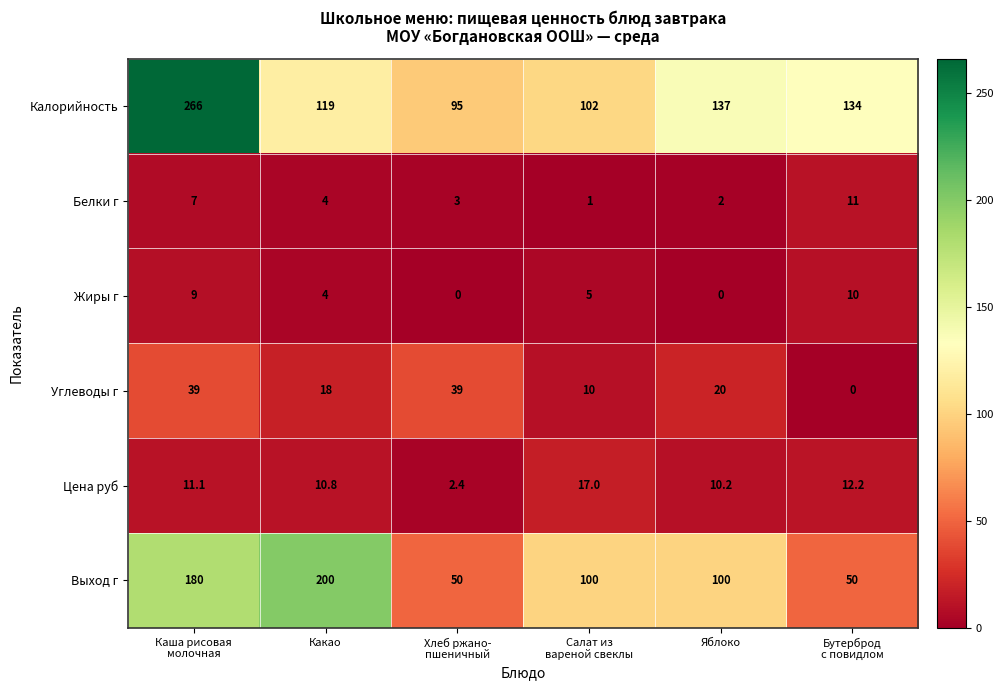

Which series has the largest range (max minus min)?

Калорийность